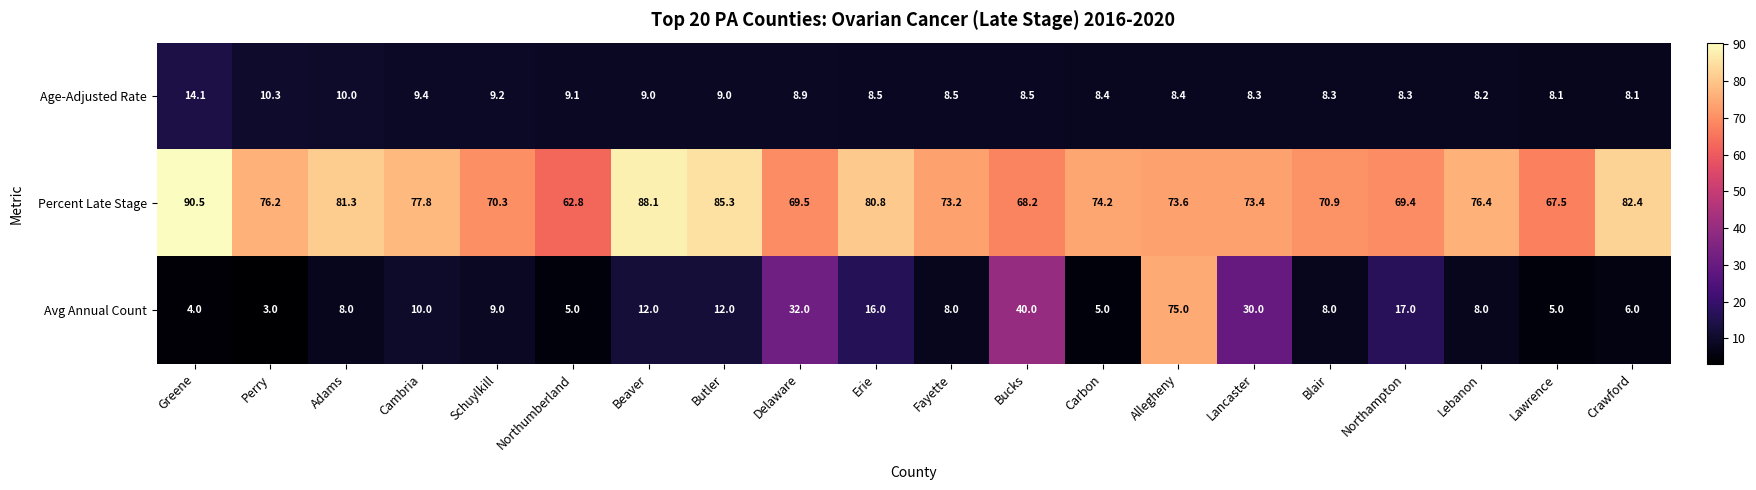

List the series in order of their peak value, highest first.

Percent Late Stage, Avg Annual Count, Age-Adjusted Rate